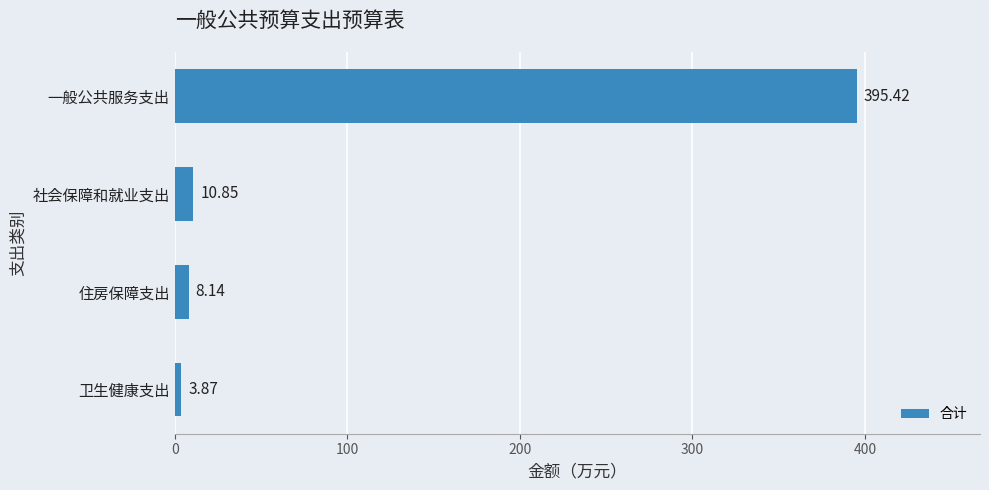

Which label corresponds to the smallest value in the chart?

卫生健康支出